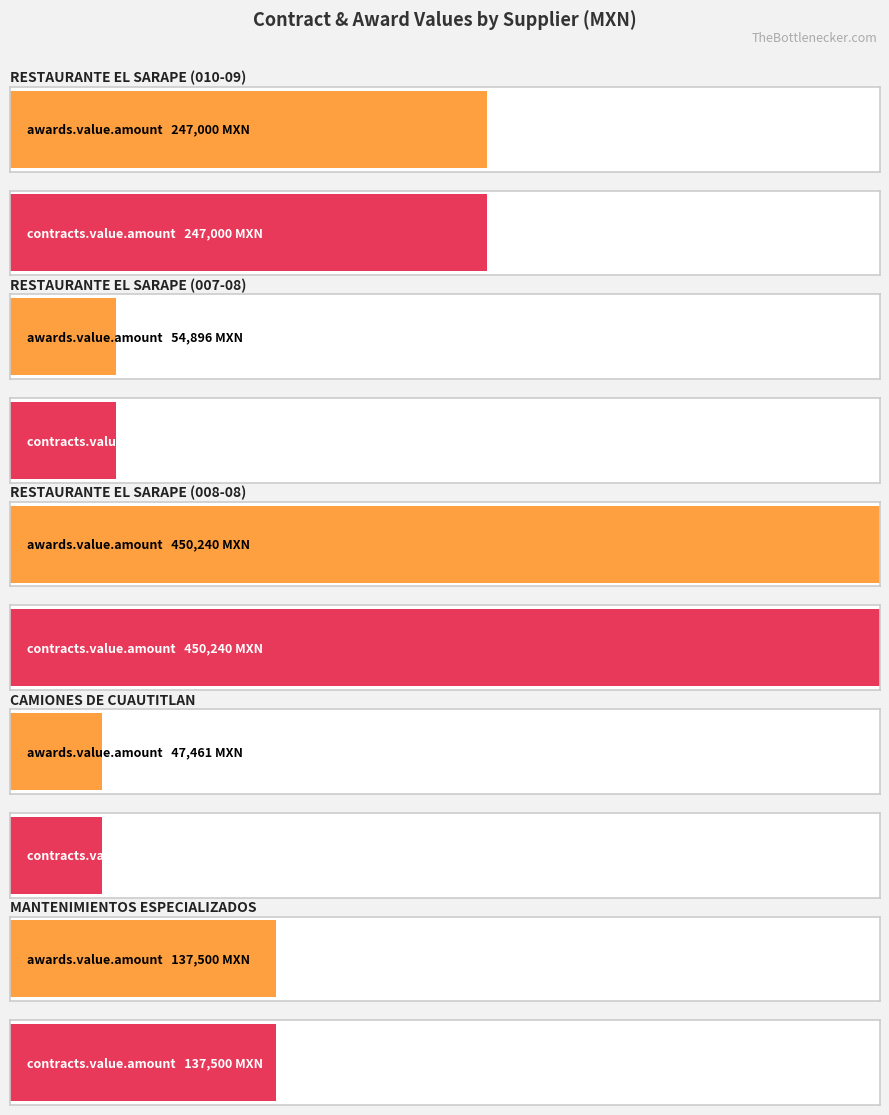

What is the maximum value for awards.value.amount?

450240